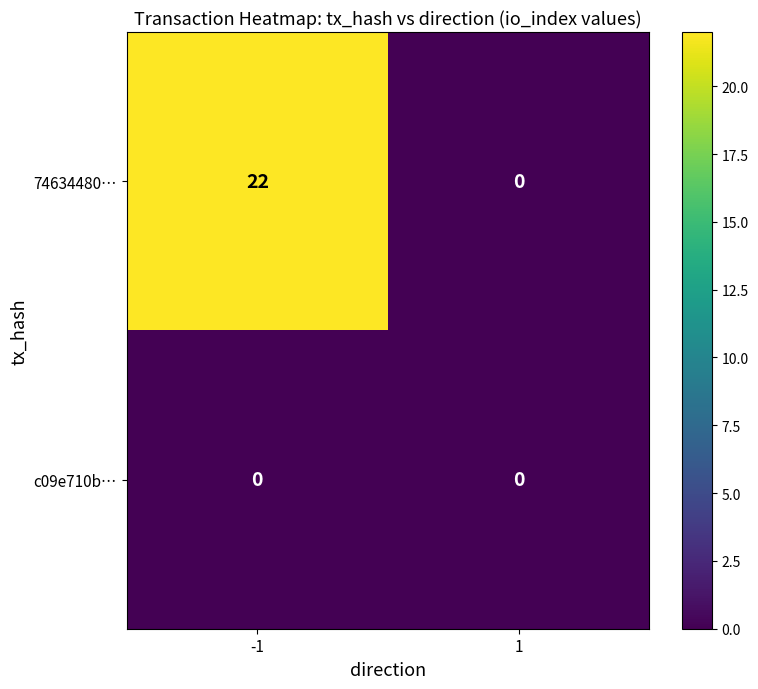

Reading right to left, list all the values displayed in this chart.

74634480…: 0	22
c09e710b…: 0	0